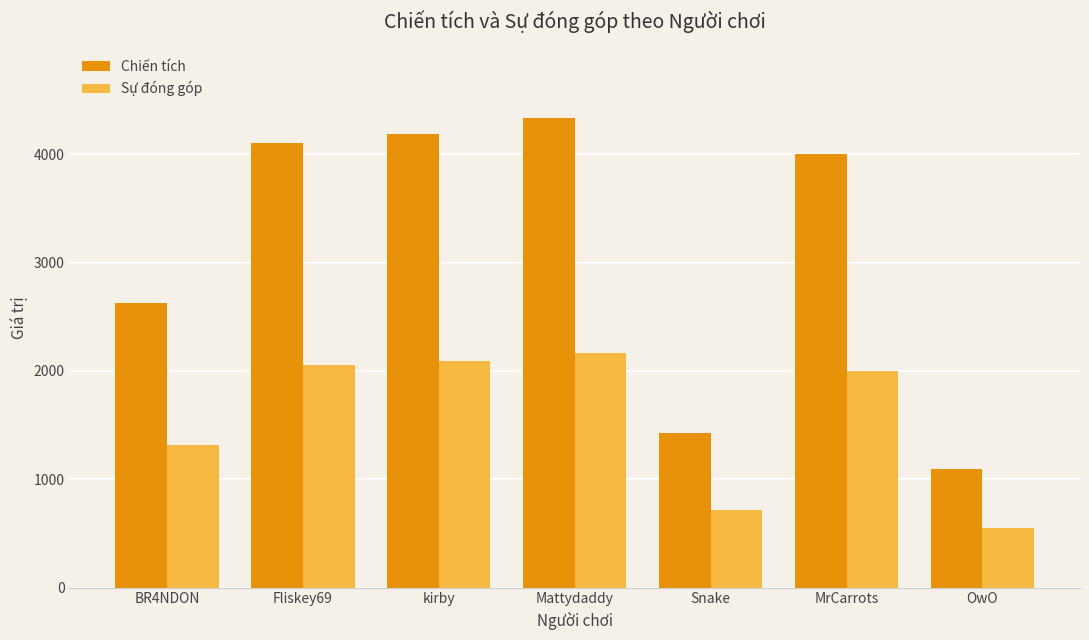

Are the bars grouped side by side (vs. stacked)?

Yes